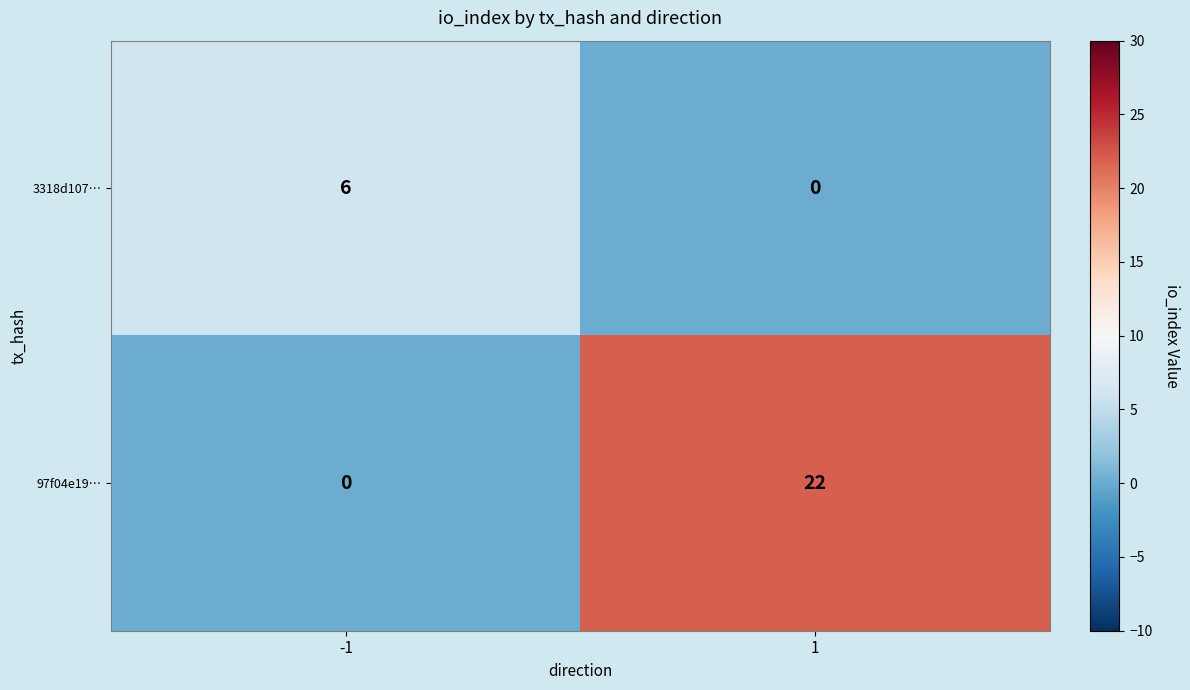

Rank the series by their maximum value, from highest to lowest.

97f04e19…, 3318d107…